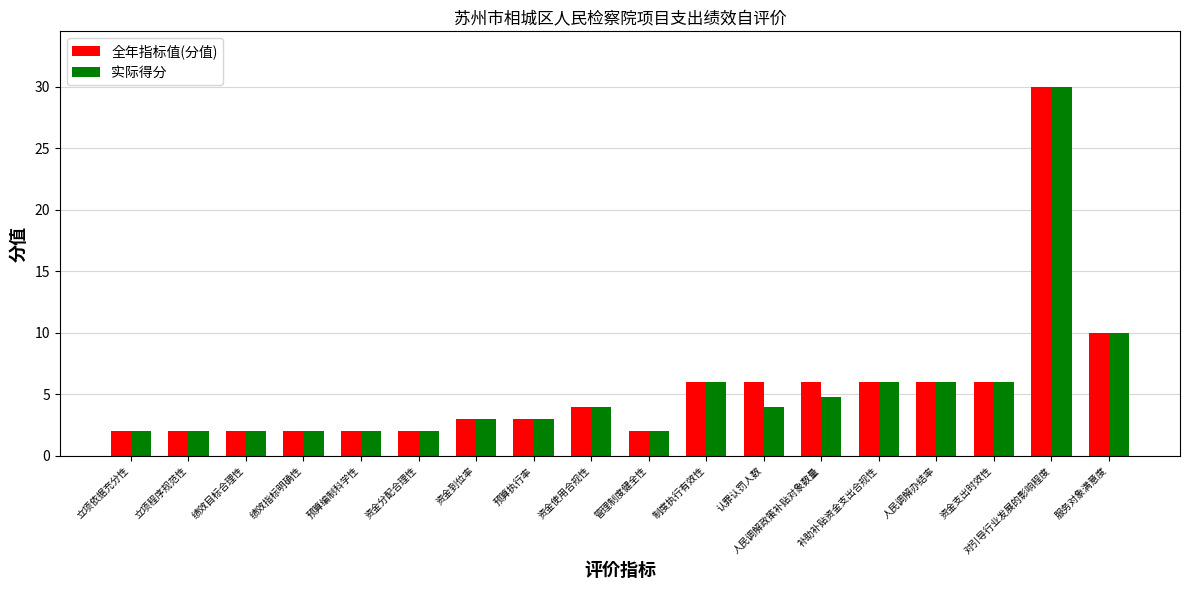

The 实际得分 series shows 1.5 at 补助补贴资金支出合规性. True or false?

False